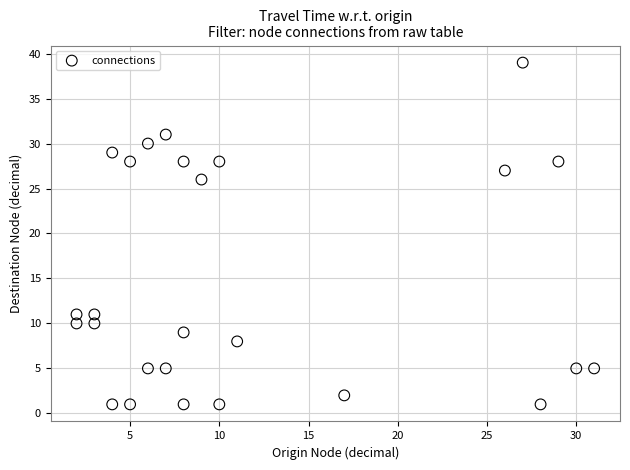

What Y value in the scatter plot is closest to 20?

26